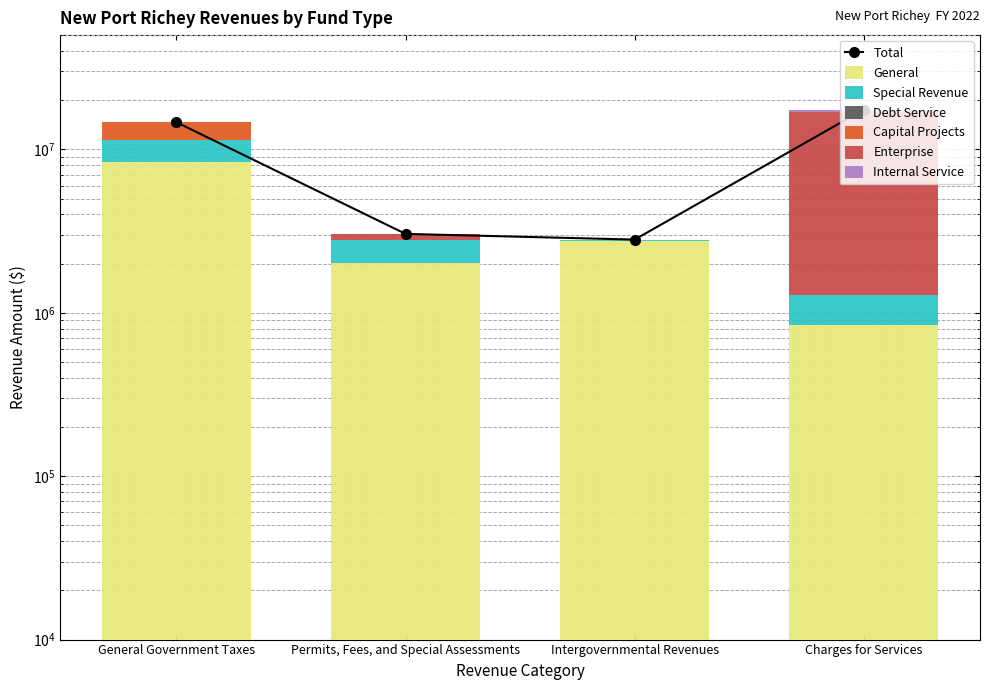

At how many categories does at least one series exceed 7752206?

2